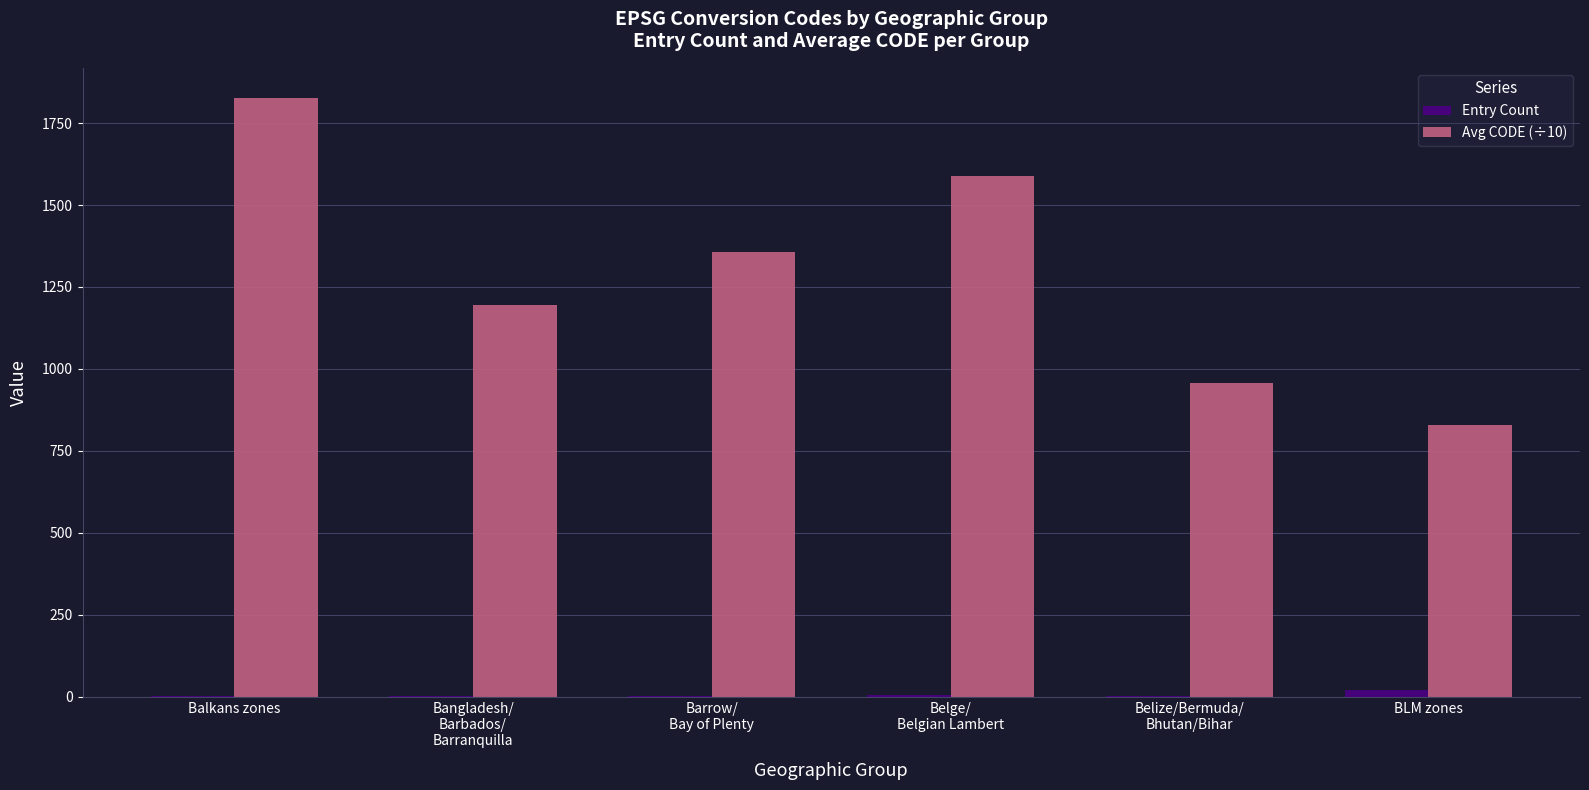

How many categories are shown in the chart?

6